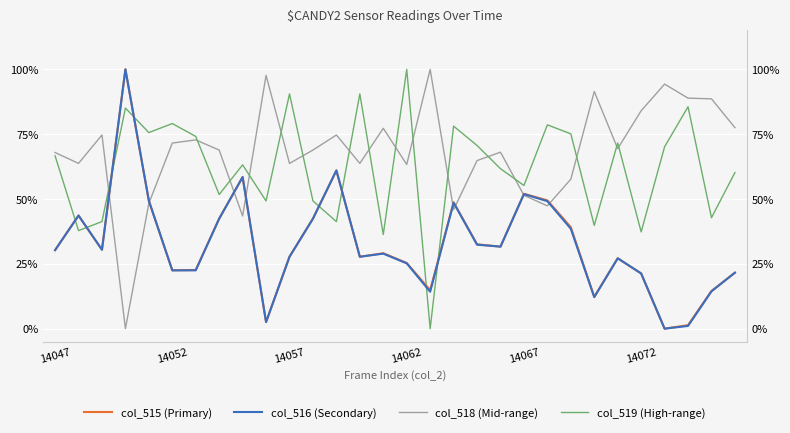

At which category is the sum across all series the highest?

14062